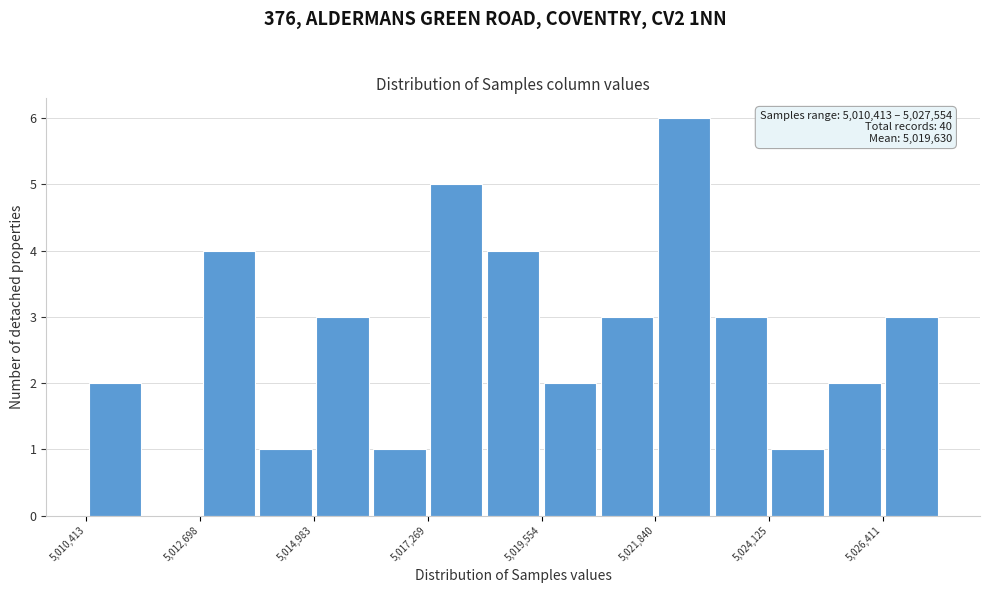

Read against the x-axis, roughly where is the centre of the tallest bar?

5022500